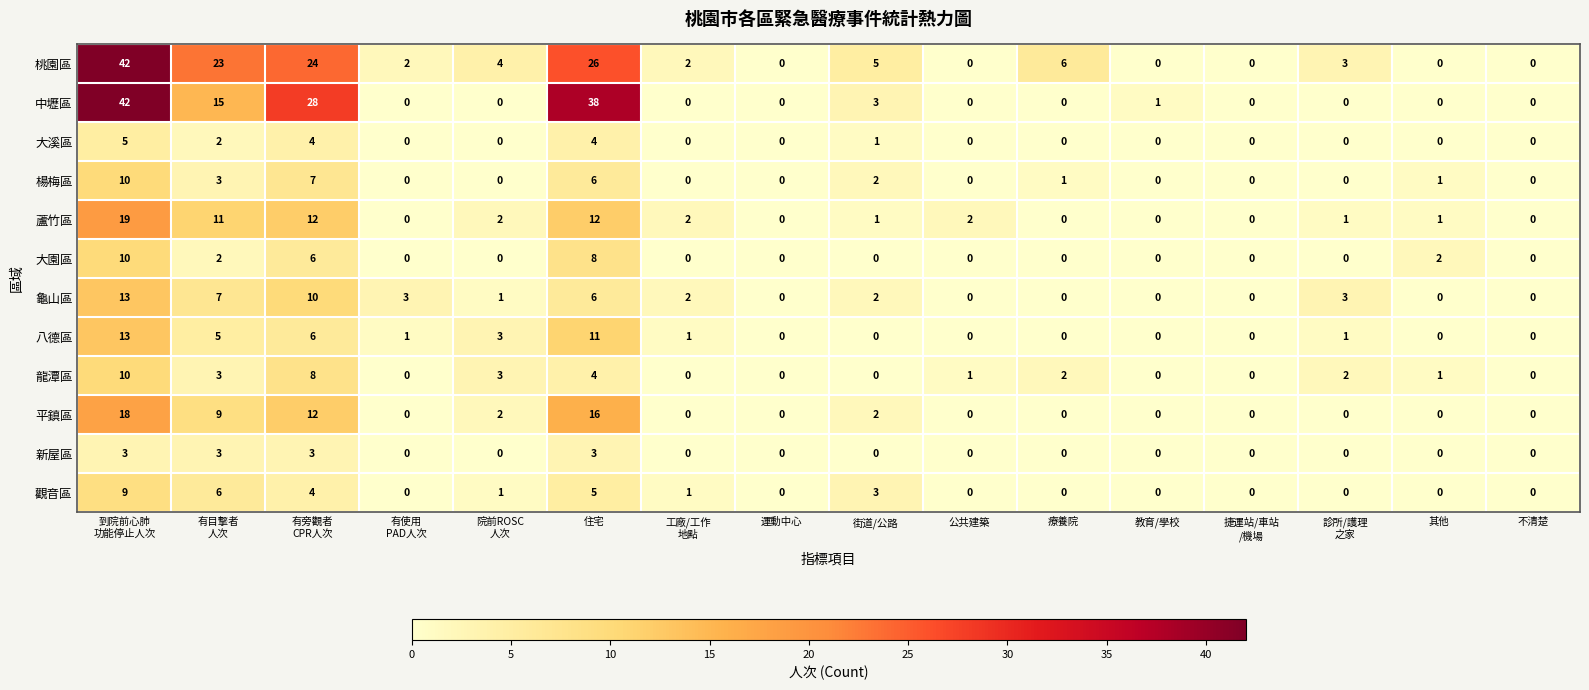

The value of 大溪區 at 運動中心 is -3. True or false?

False